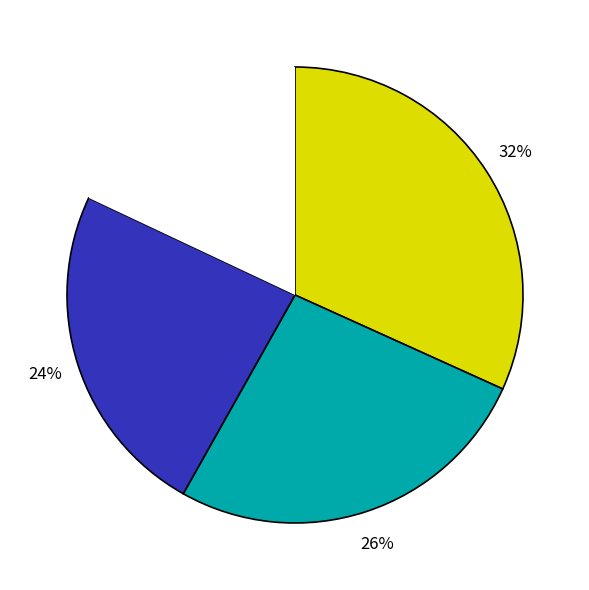

Is there any slice that represents more than half of the pie?

No